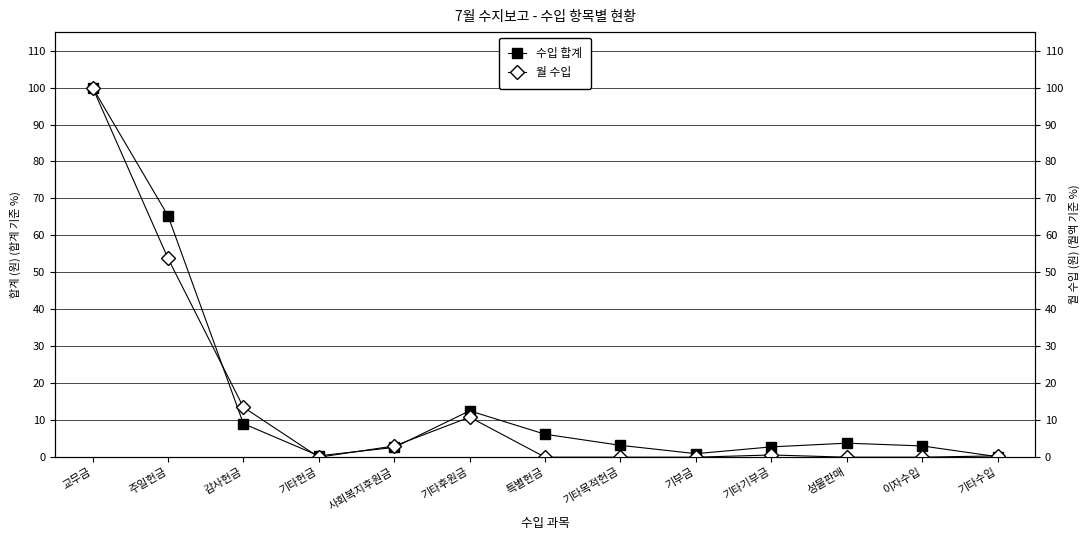

How many times do 수입 합계 and 월 수입 cross each other?

5